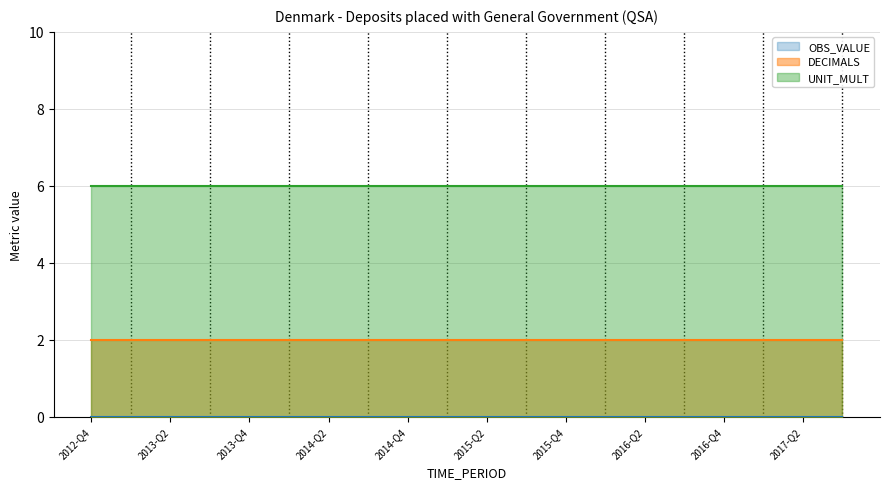

At which label is DECIMALS closest to 2?

2012-Q4